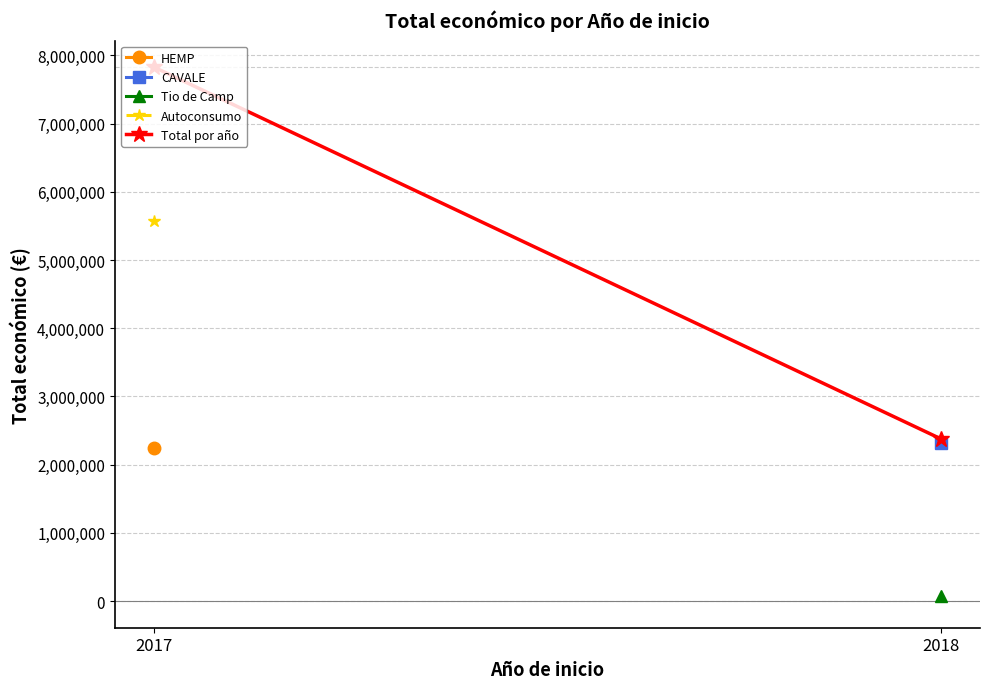

Reading right to left, transcribe all the data shown in this chart.

2018=2378801	2017=7825076